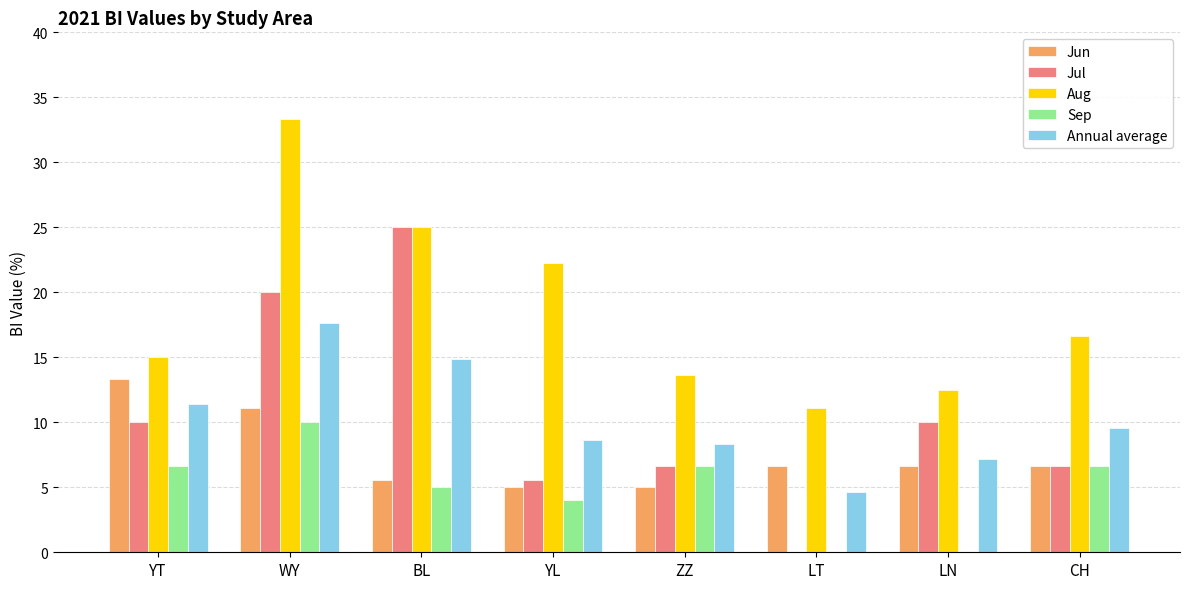

Count the number of categories in the chart.

8